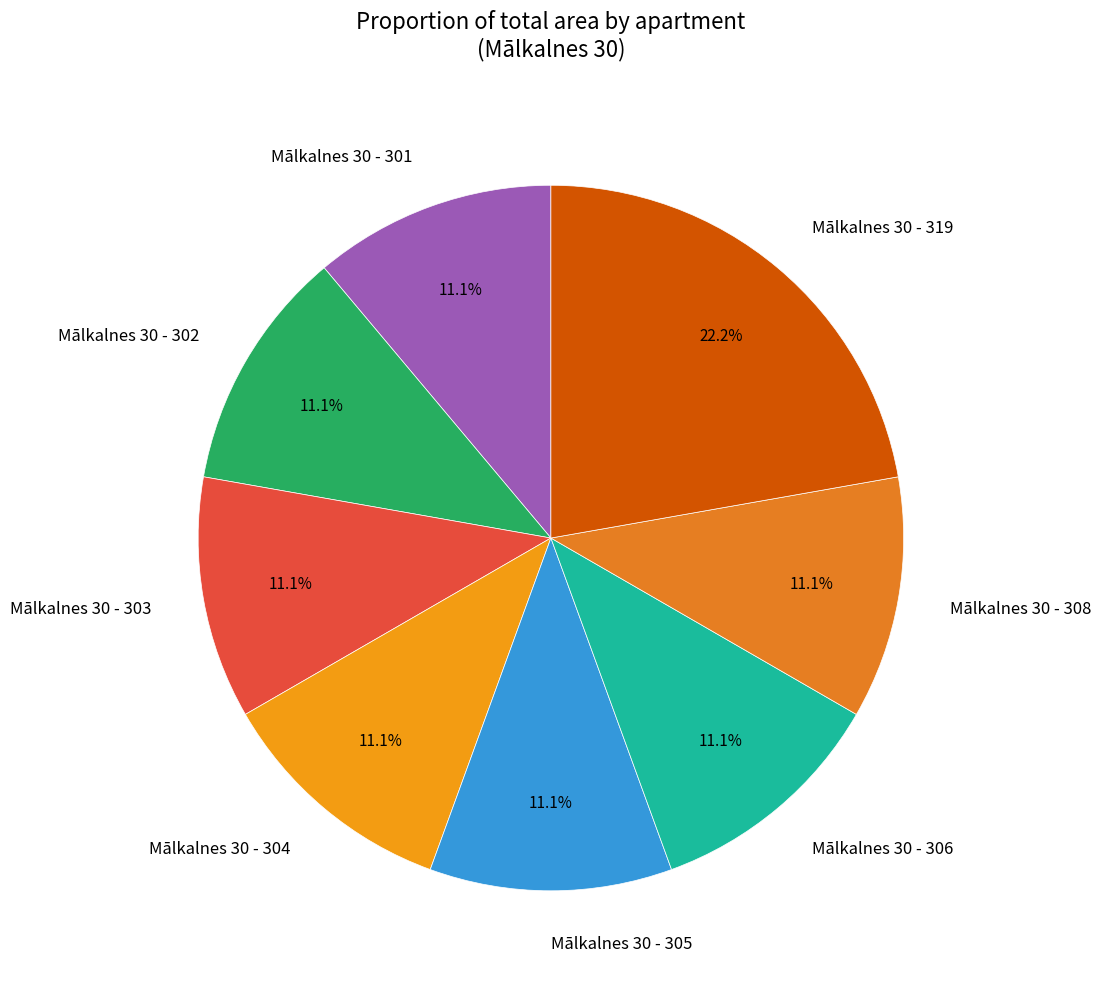

What portion of the pie excludes Mālkalnes 30 - 304?

88.9%